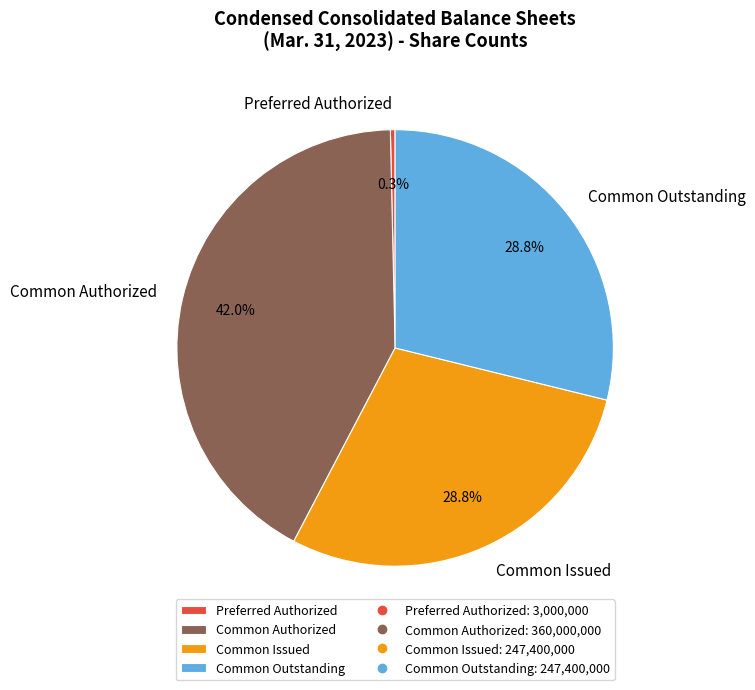

To the nearest percent, what portion does Common Outstanding represent?

29%